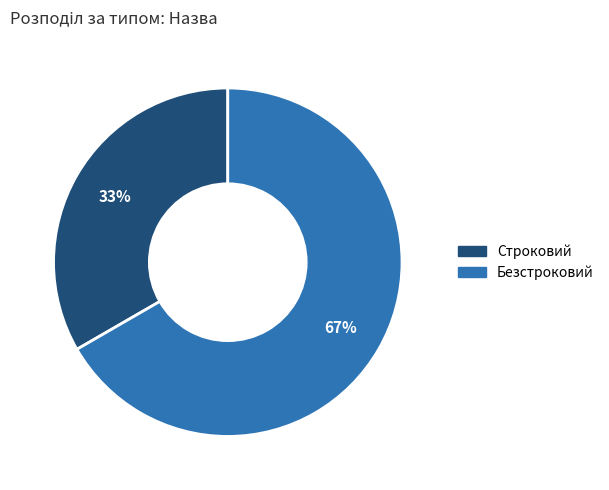

Rank the categories by value from highest to lowest.

Безстроковий, Строковий